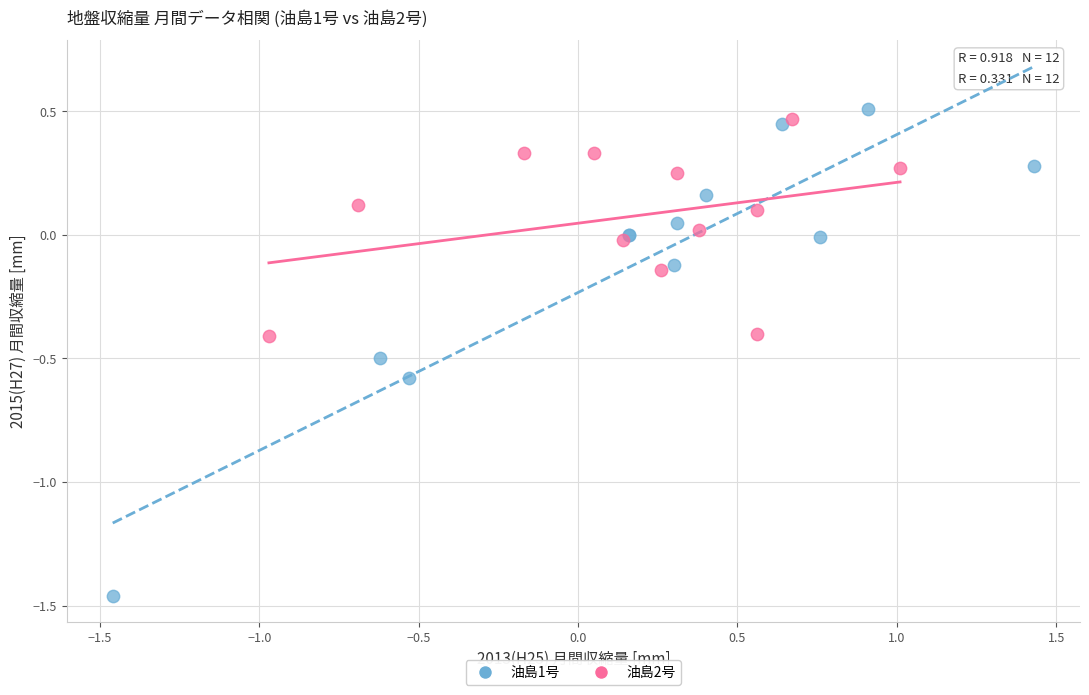

Which series contains the lowest Y value?

油島1号